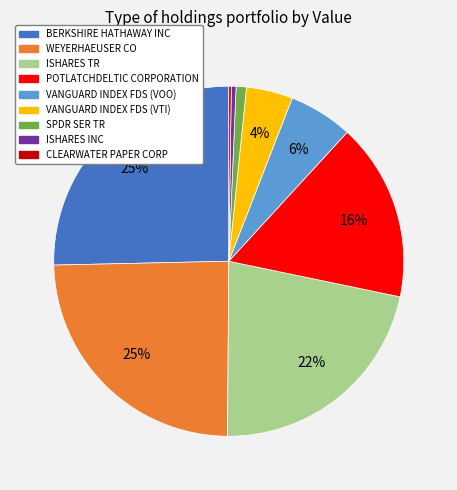

Between VANGUARD INDEX FDS (VTI) and BERKSHIRE HATHAWAY INC, which is larger?

BERKSHIRE HATHAWAY INC